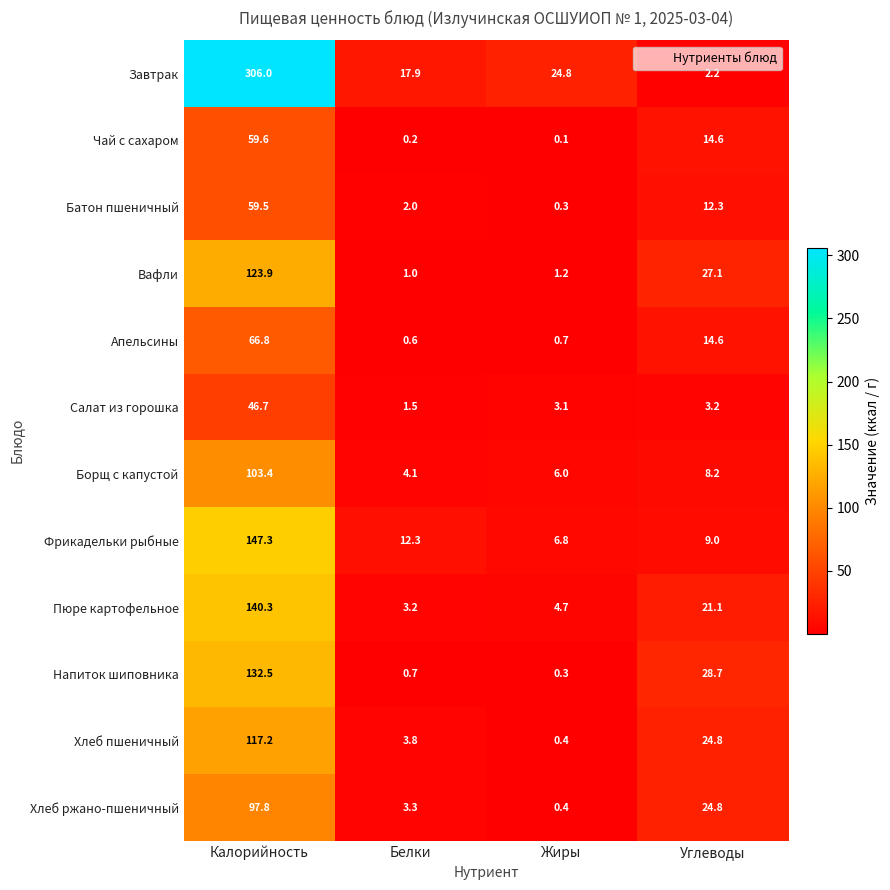

Is the value of Напиток шиповника at Белки greater than the value of Завтрак at Белки?

No